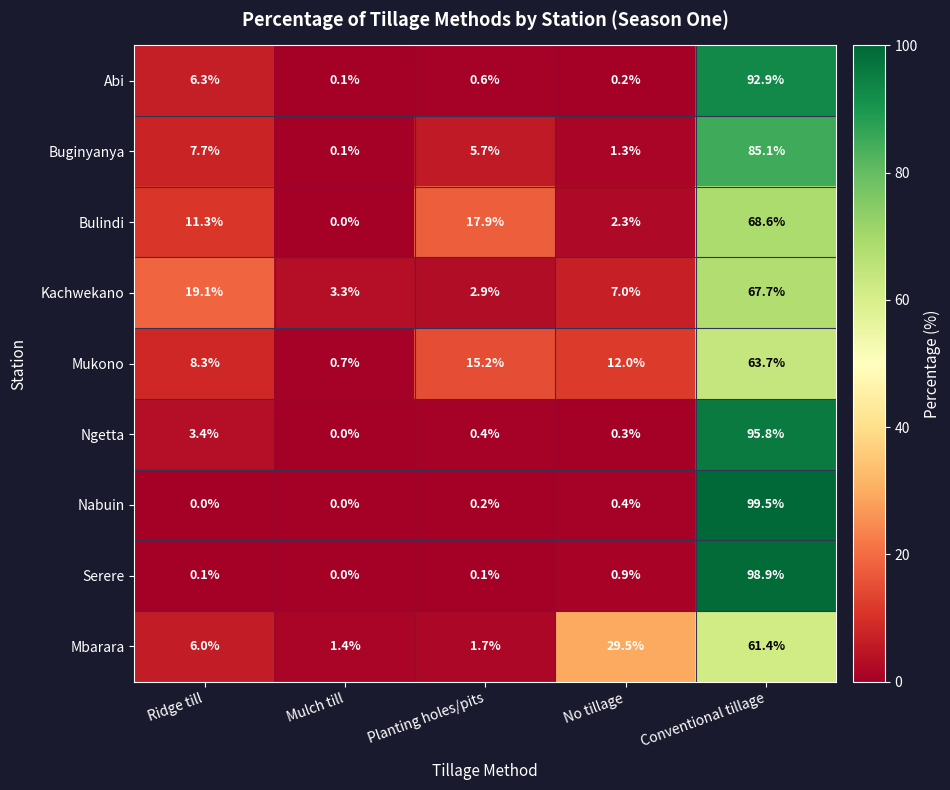

Rank the series by their maximum value, from lowest to highest.

Mbarara, Mukono, Kachwekano, Bulindi, Buginyanya, Abi, Ngetta, Serere, Nabuin